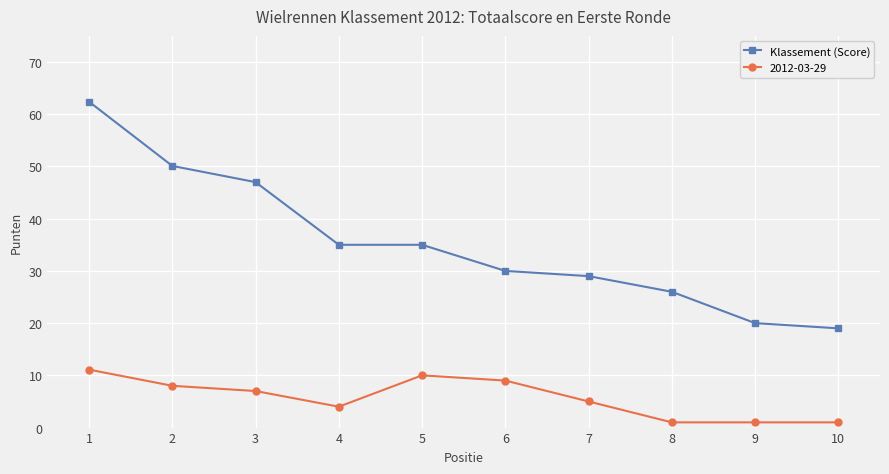

Which series has the widest spread of values?

Klassement (Score)